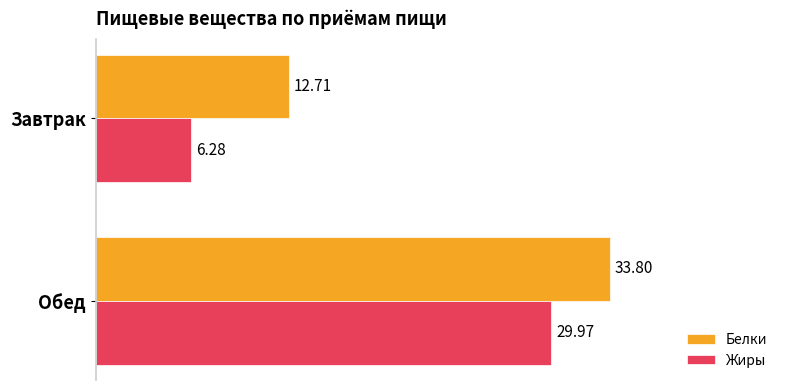

At which label does Жиры reach its peak?

Обед